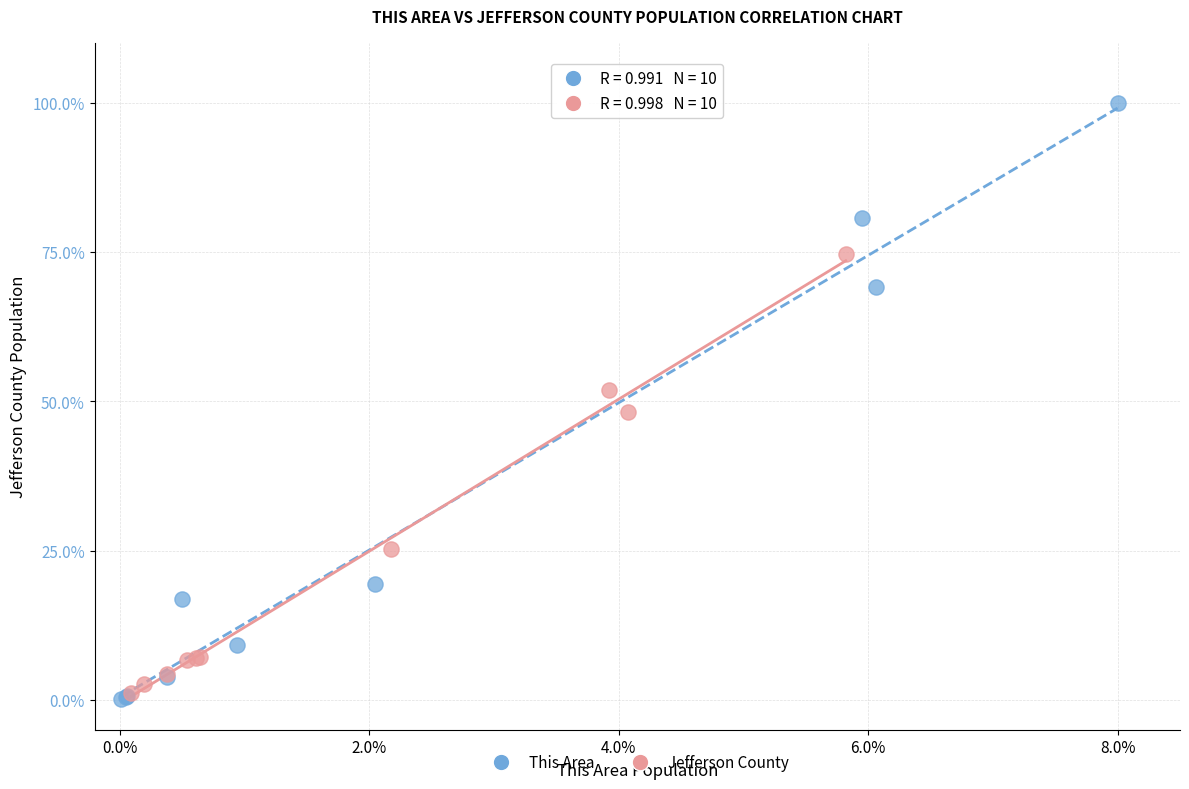

Which series has the widest spread of Y values?

This Area